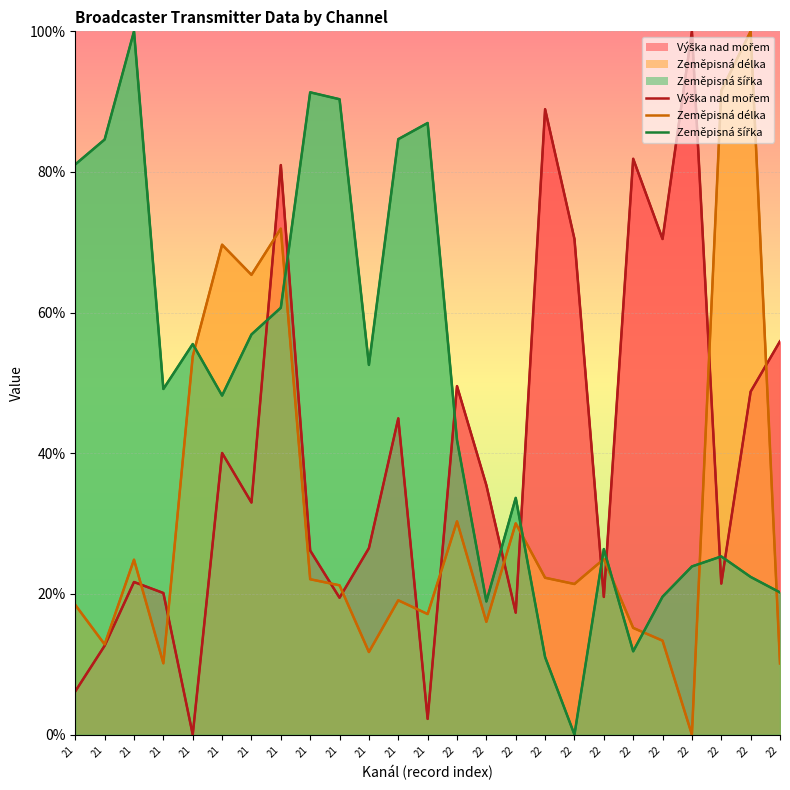

What is the spread (max minus min) of values at 21?

74.9